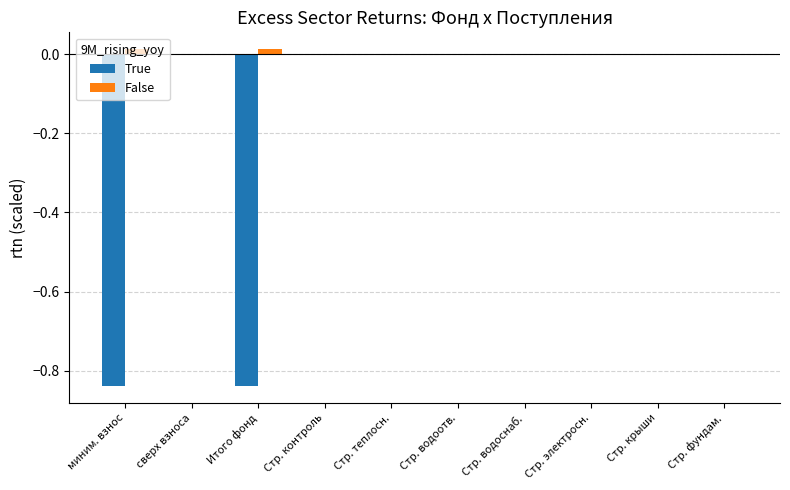

How many groups of bars are there?

10